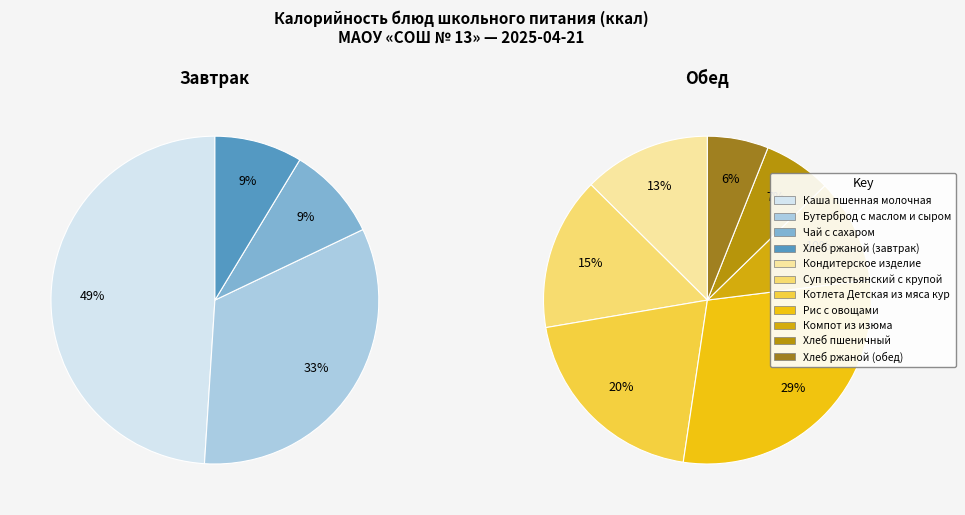

What is the total percentage of Компот из изюма and Чай с сахаром?

9.9%